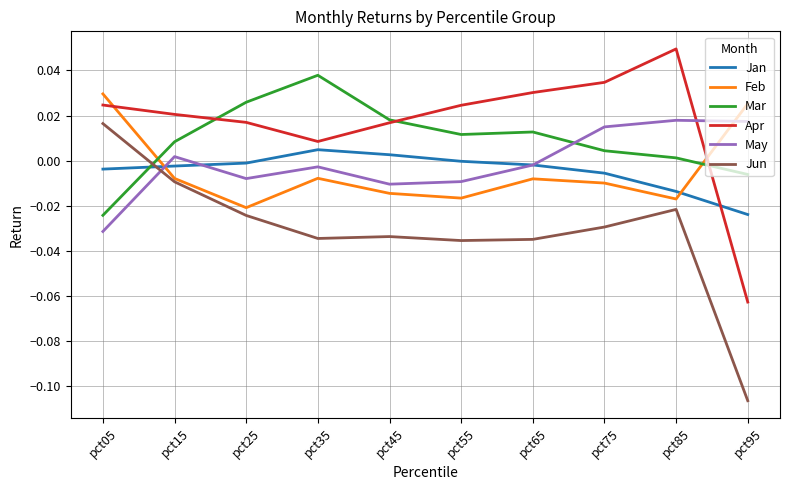

Which category has the highest value in the Mar series?

pct35